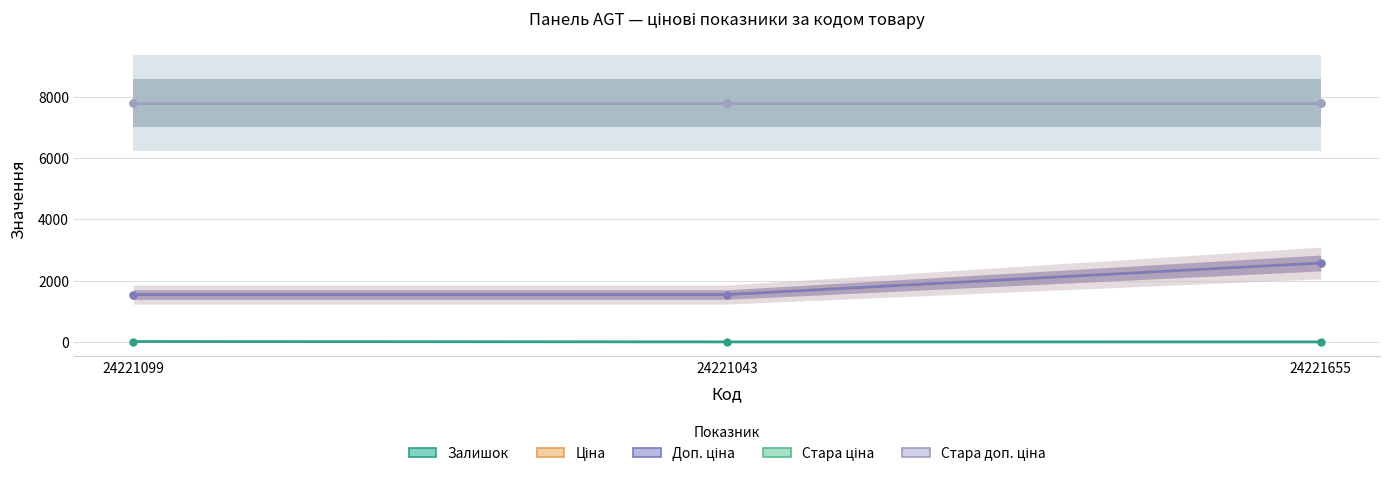

What is the label of the 3rd point from the right?

24221099